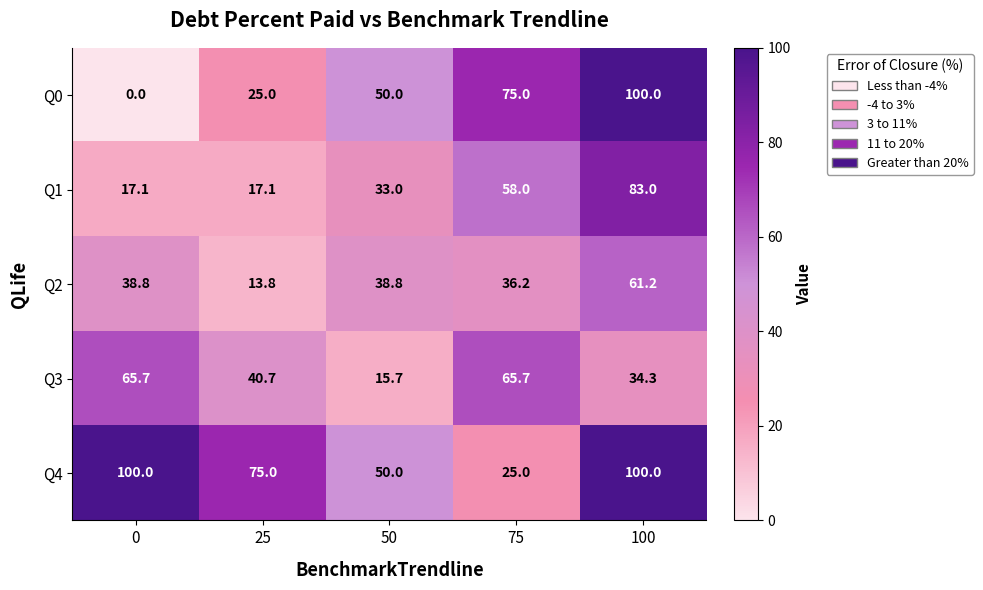

Between 50 and 75, which series saw the biggest shift?

Q3